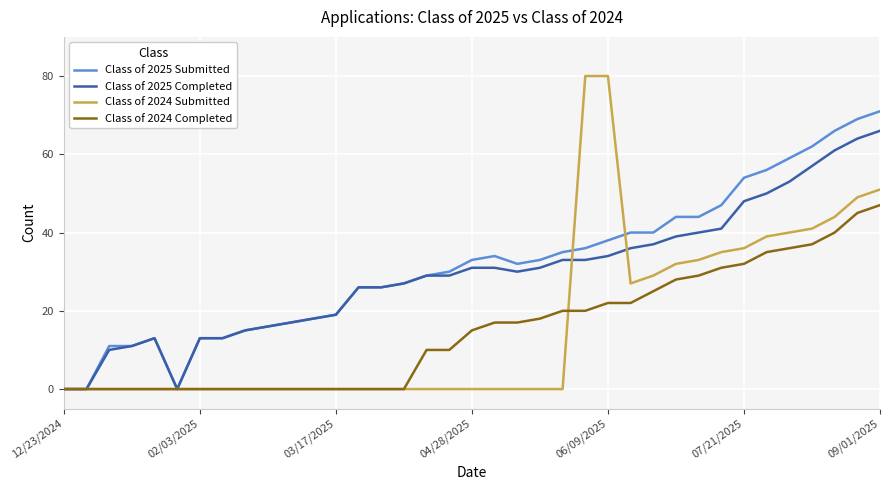

Count the number of data series in this chart.

4